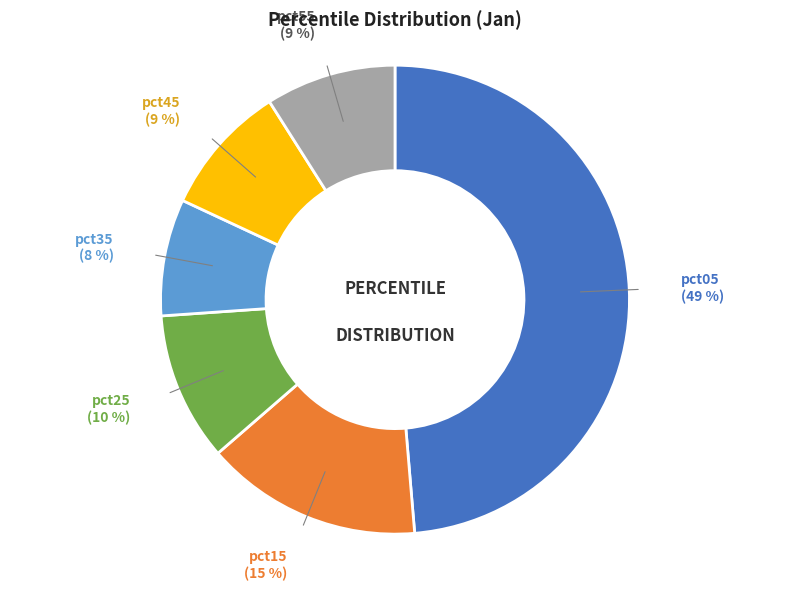

Does any single category account for the majority?

No